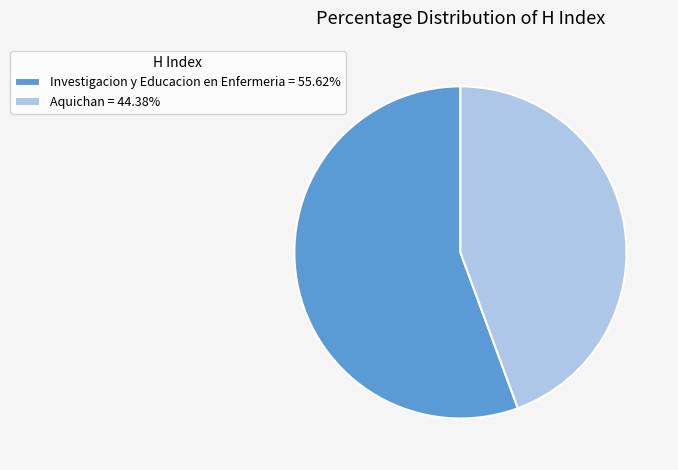

Does any single category account for the majority?

Yes